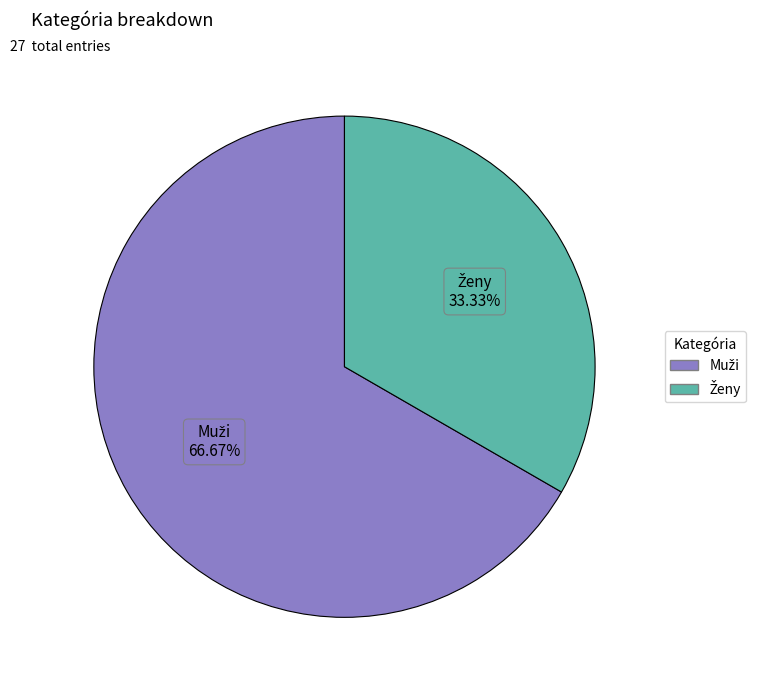

How many slices are in this pie chart?

2